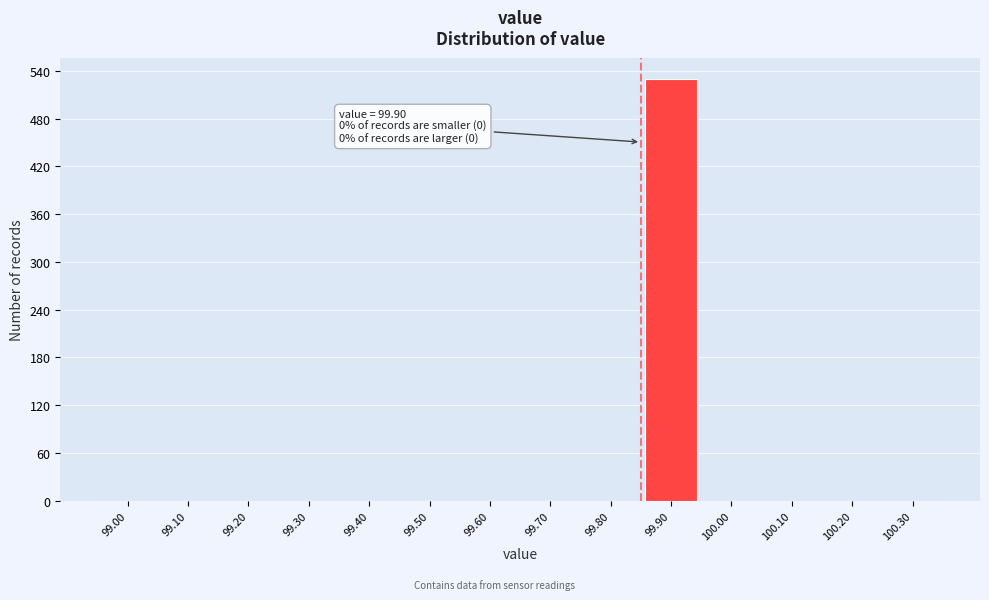

Reading left to right, extract all data points from this chart.

99.00=0	99.10=0	99.20=0	99.30=0	99.40=0	99.50=0	99.60=0	99.70=0	99.80=0	99.90=530	100.00=0	100.10=0	100.20=0	100.30=0